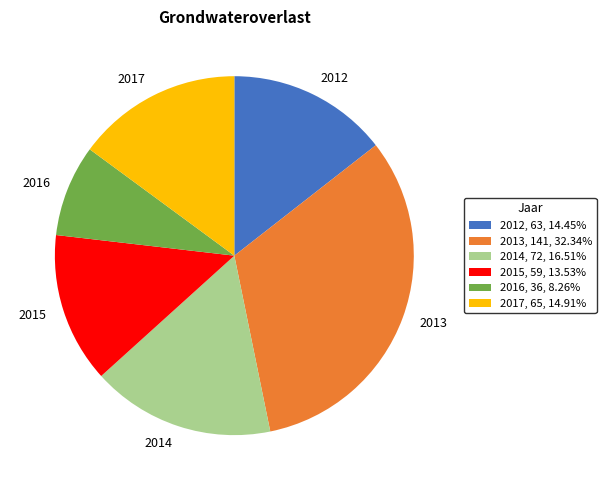

Does 2017, 65, 14.91% account for over 50% of the chart?

No